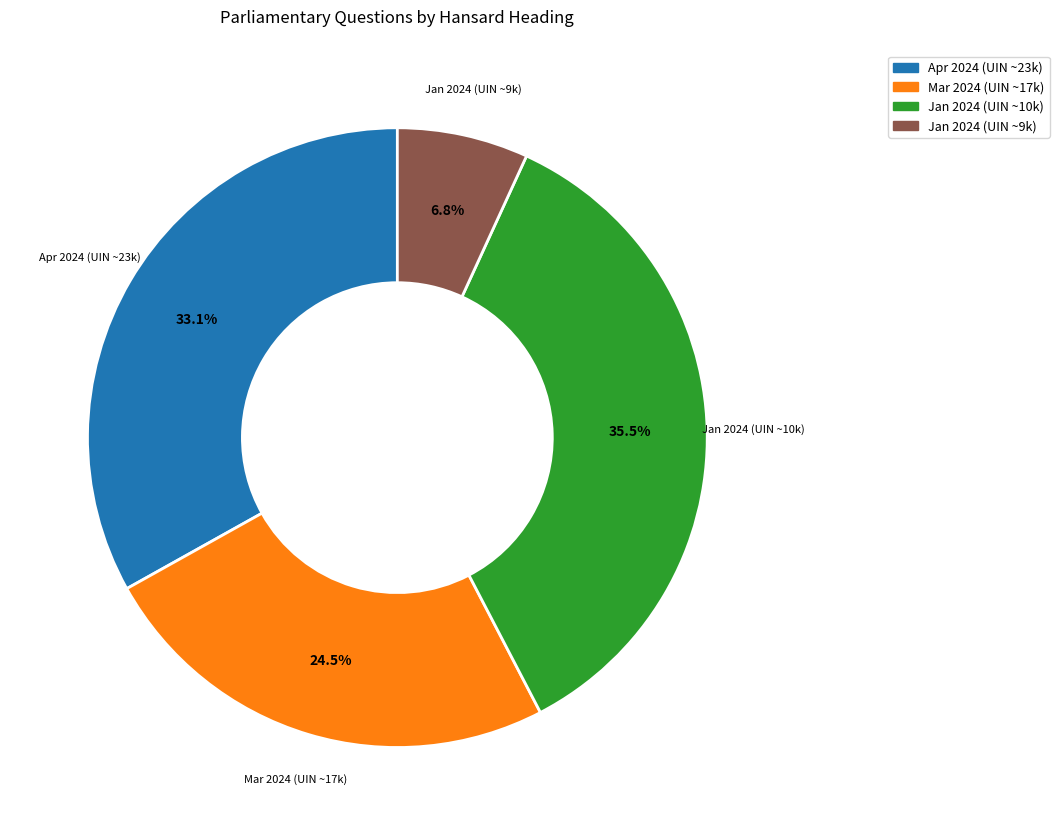

To the nearest percent, what is the difference between the largest and smallest slice percentages?

29%